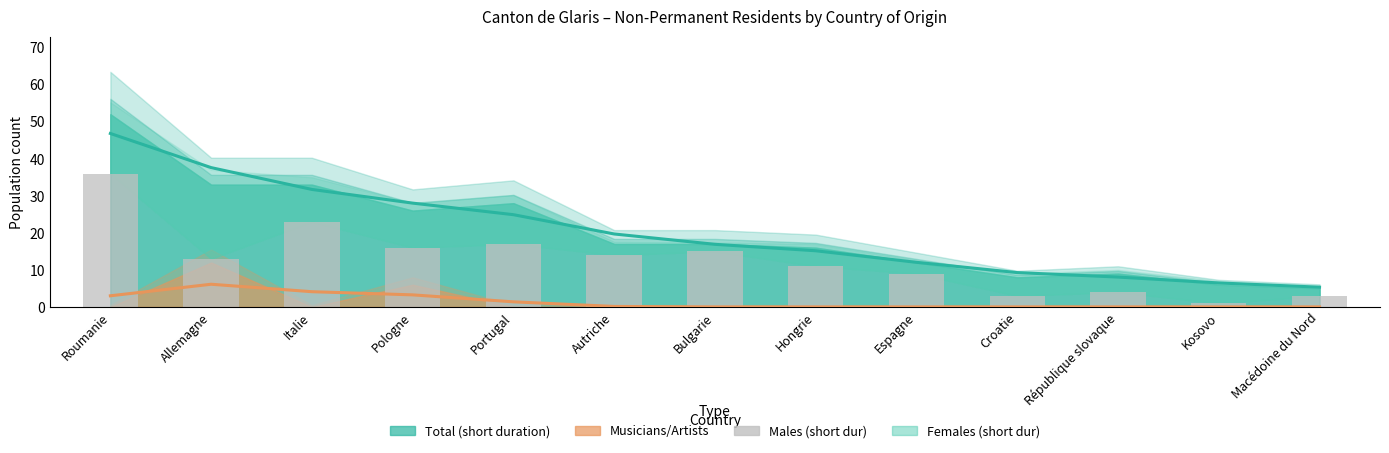

How many values are below 13?

6